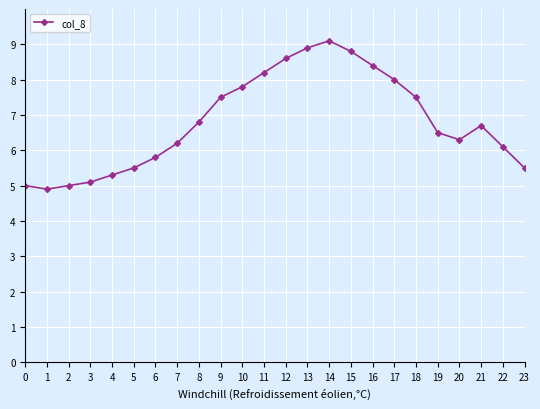

What is the value of the 8th point from the left?

6.2